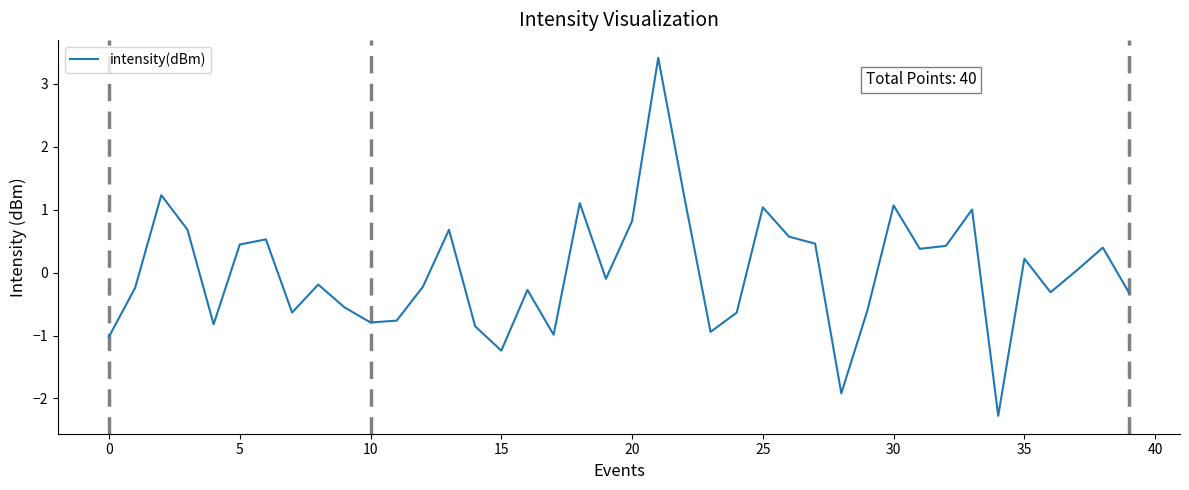

What is the difference between the maximum and minimum values?

5.7